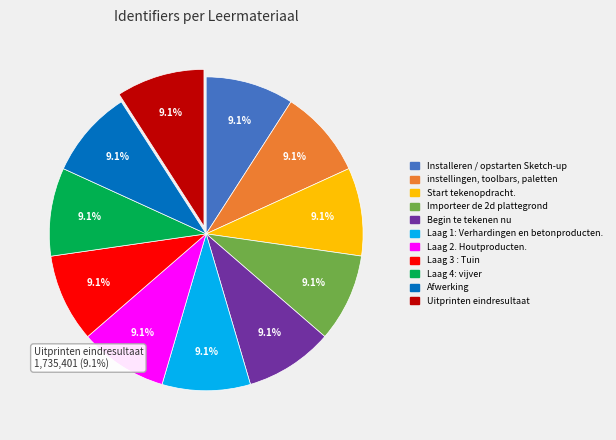

What is the change in value from Begin te tekenen nu to Afwerking?

+669